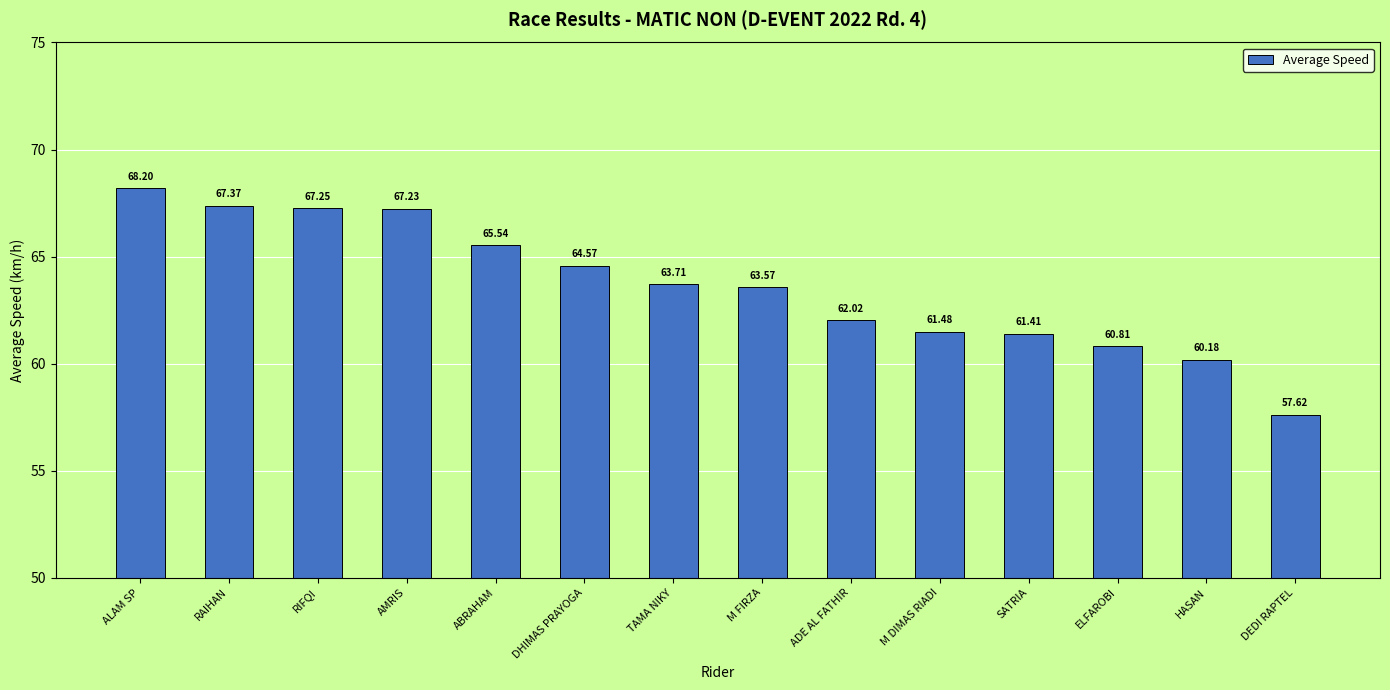

Which has a higher value, M DIMAS RIADI or ADE AL FATHIR?

ADE AL FATHIR